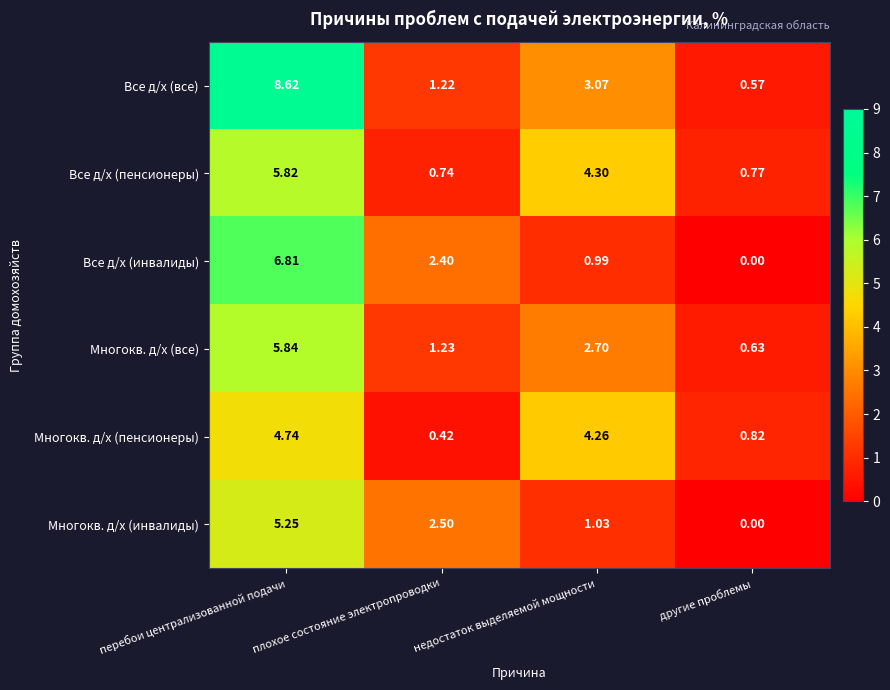

Which series changed the most between плохое состояние электропроводки and другие проблемы?

Многокв. д/х (инвалиды)